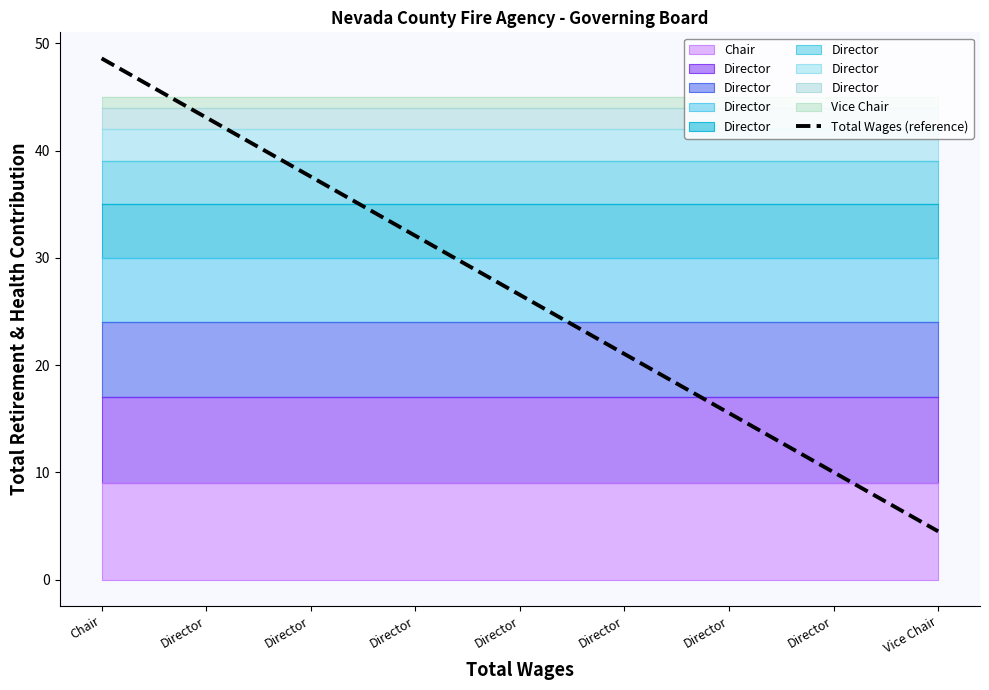

What is the difference between the values at Director and Vice Chair?

16.5